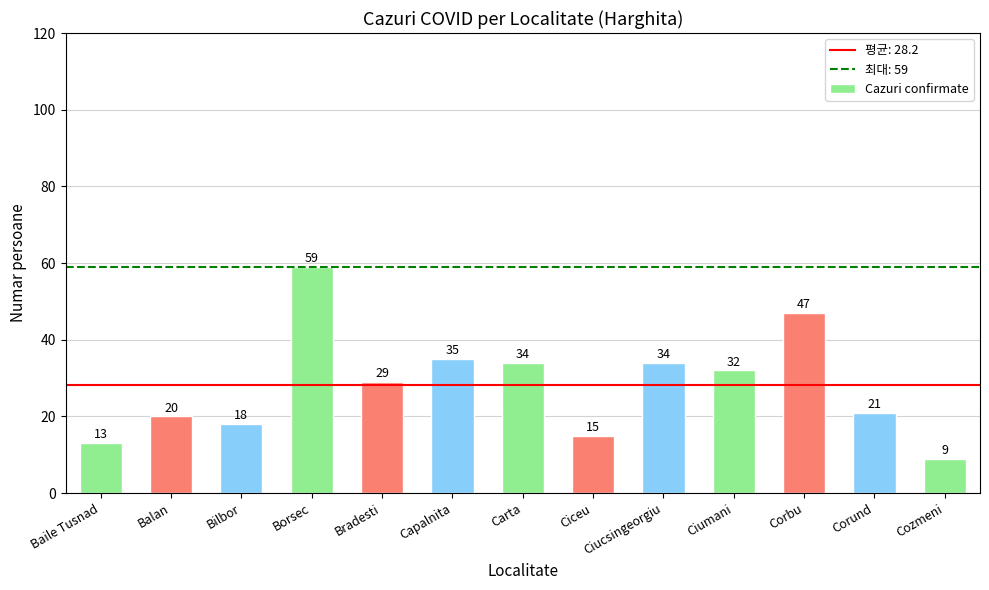

What is the value of the 11th bar from the left?

47